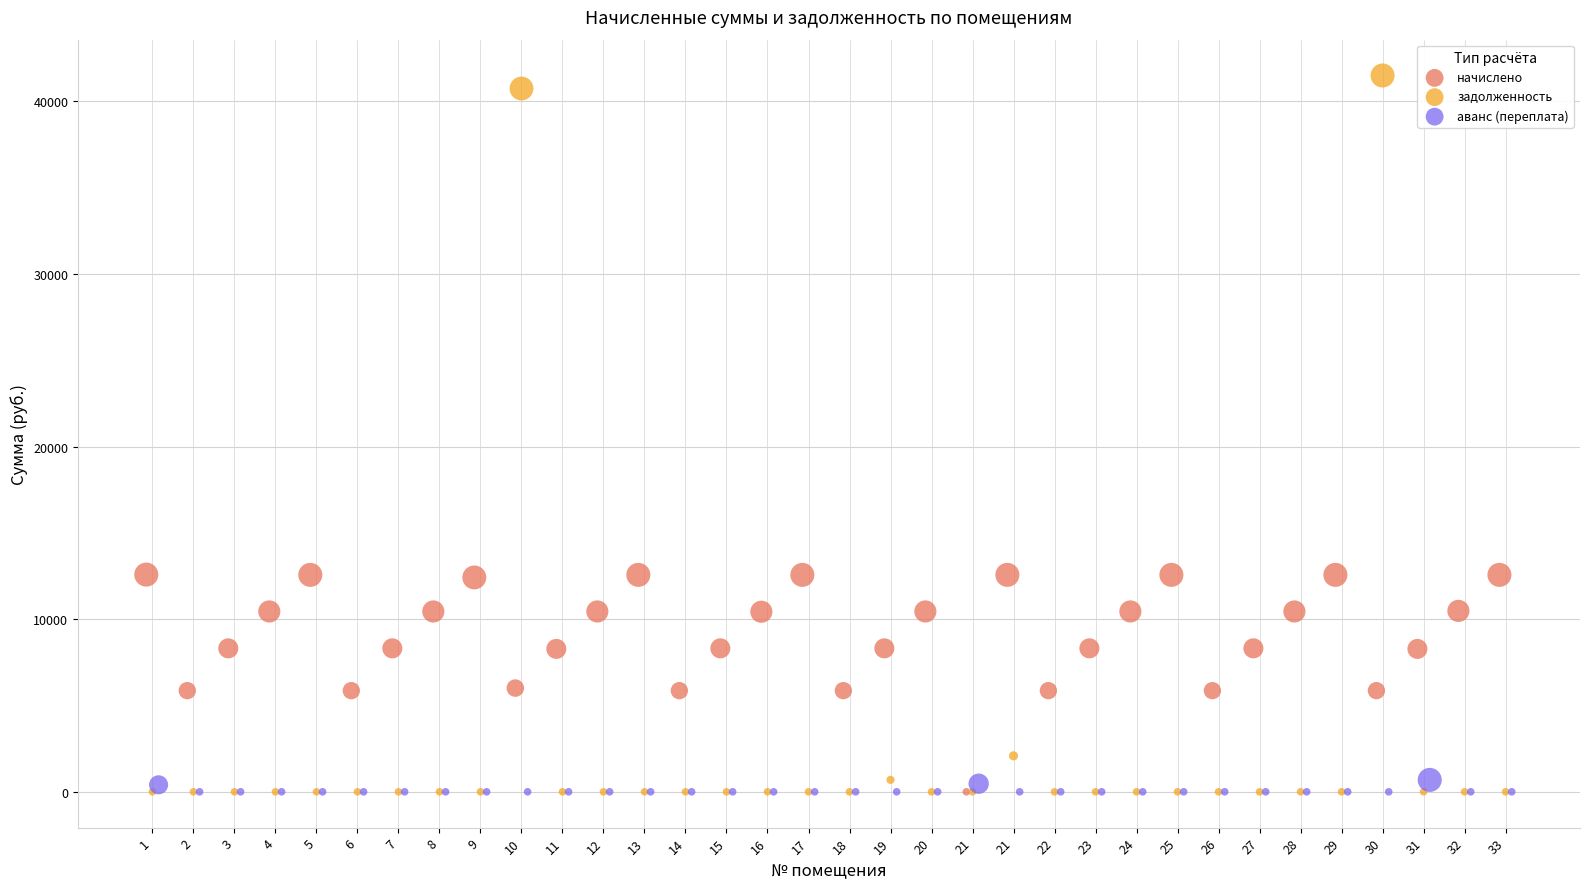

Which series reaches the maximum Y coordinate?

задолженность